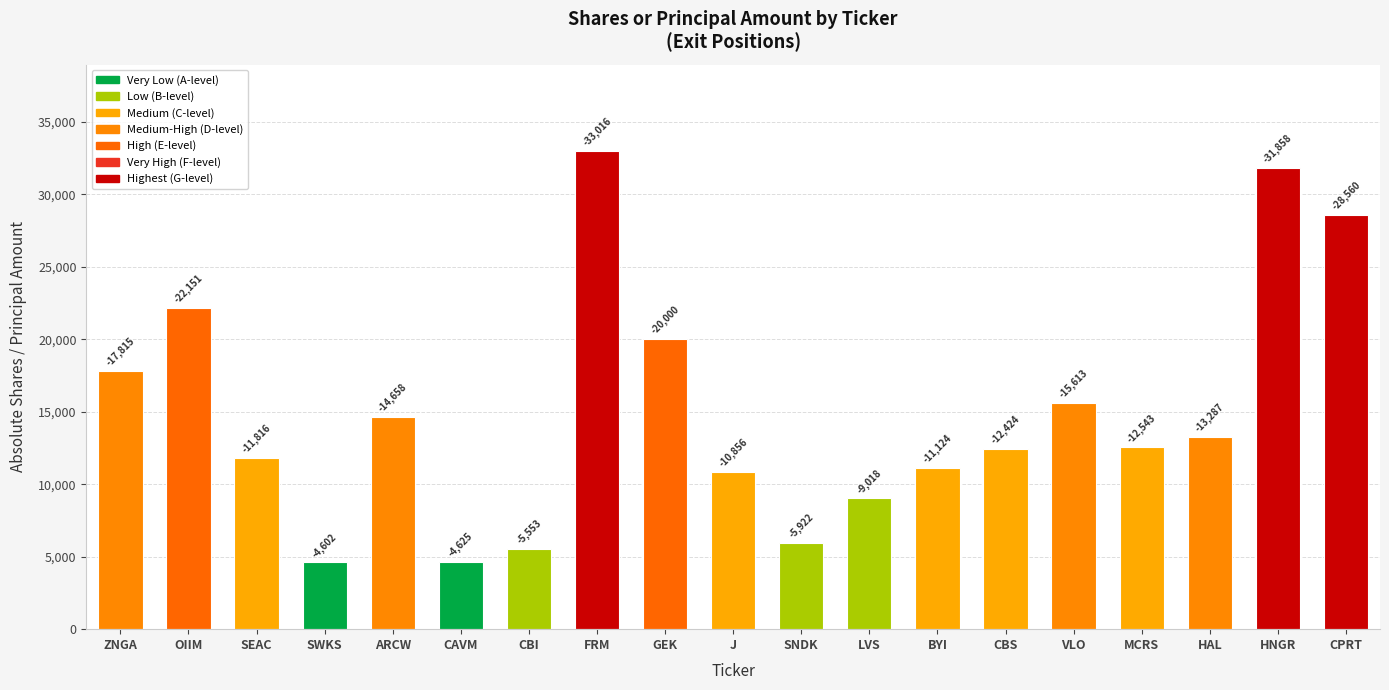

What value does the data have at CAVM, to the nearest 50?

4600